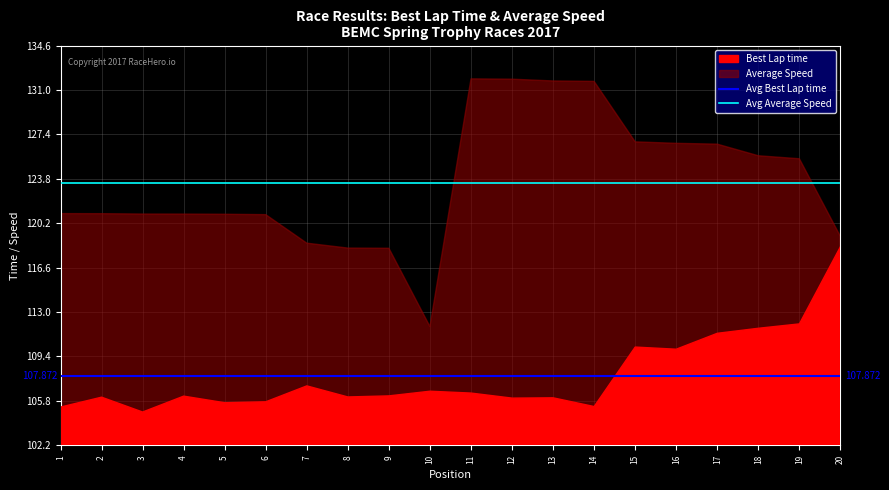

Is it true that Avg Best Lap time equals 107.9 at 1?

True